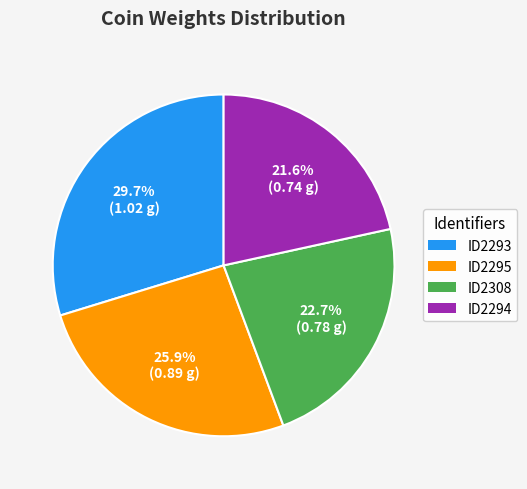

The ID2294 slice represents 31% of the pie. True or false?

False